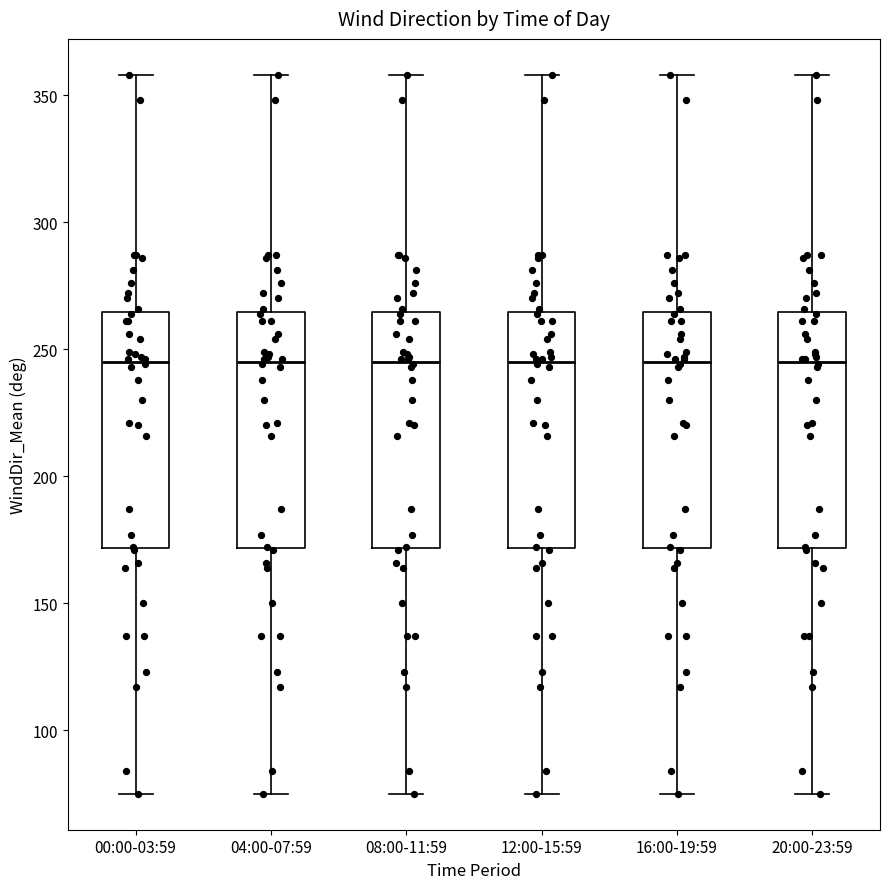

Where does the lower whisker of the box for 12:00-15:59 end on the y-axis? The values are not printed on the chart, so give them approximately, as read against the axis.

75